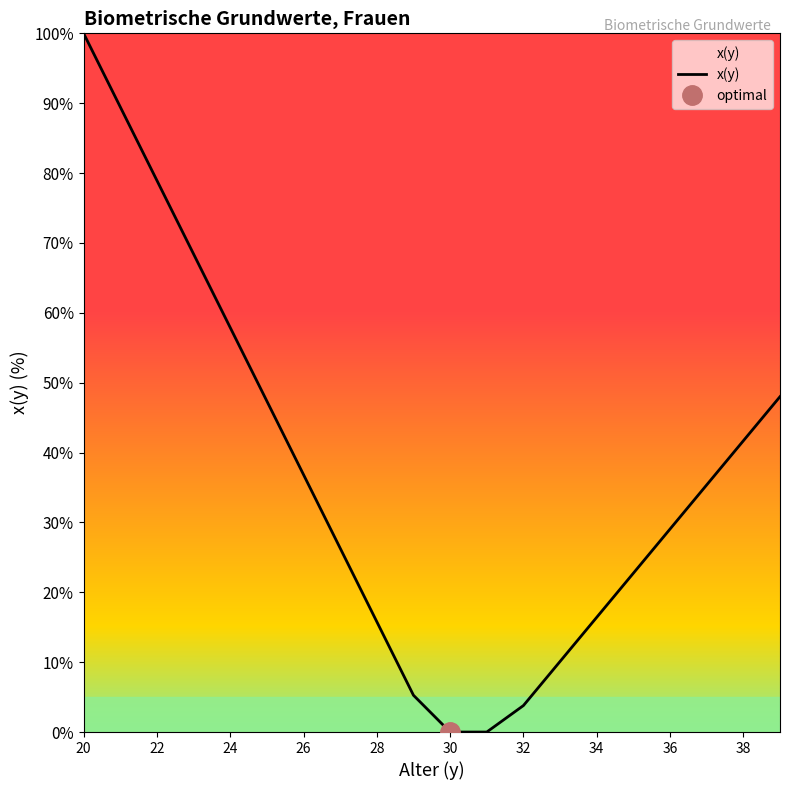

What is the value of the 7th point from the left?

36.8